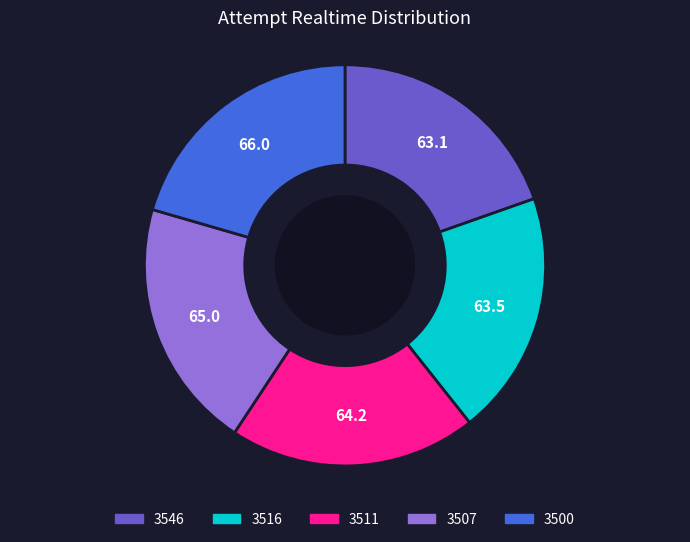

Is 3516 the majority of the pie?

No